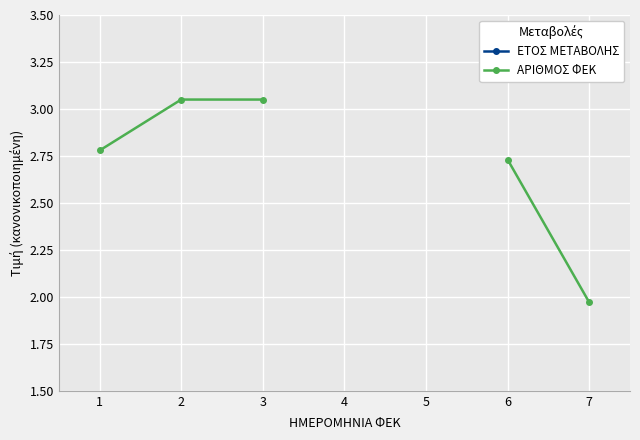

At which label does ΑΡΙΘΜΟΣ ΦΕΚ first exceed 3?

2